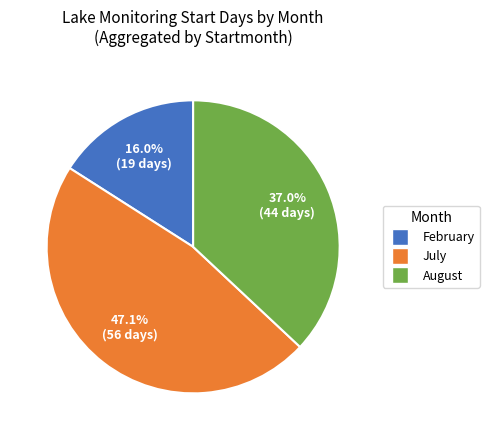

What is the smallest slice in the pie chart?

February